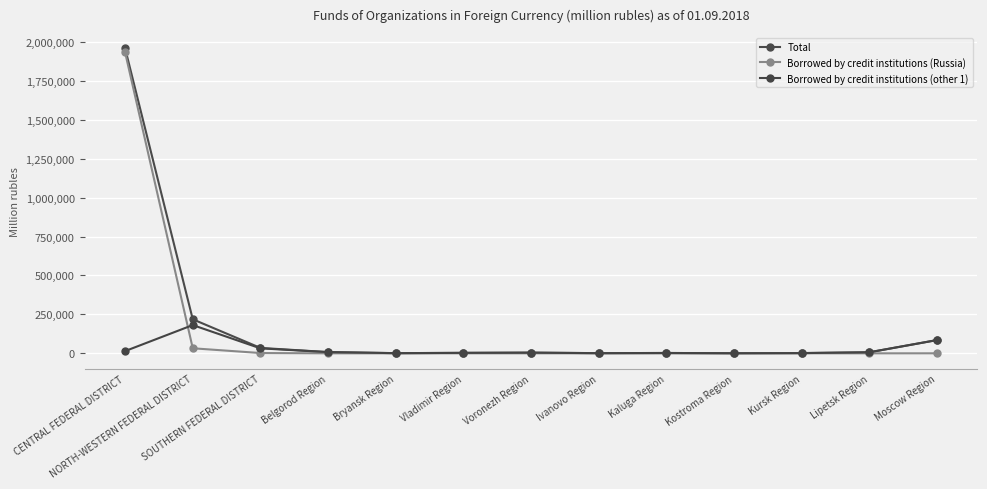

Read the Total value at Kaluga Region.

2266